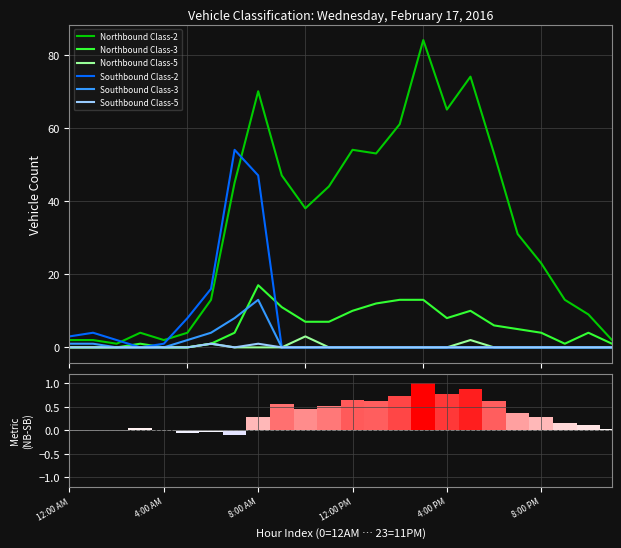

List the labels in order of Southbound Class-2 value, smallest first.

12:00 PM, 9, 10, 11, 12, 13, 14, 15, 16, 17, 18, 19, 20, 21, 22, 23, 4:00 PM, 8:00 AM, 12:00 AM, 4:00 AM, 8:00 PM, 6, 8, 7